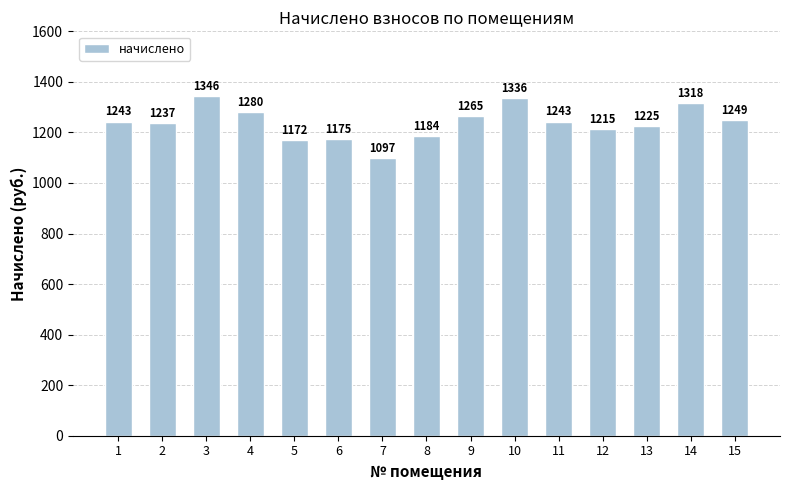

Which label corresponds to the largest value in the chart?

3